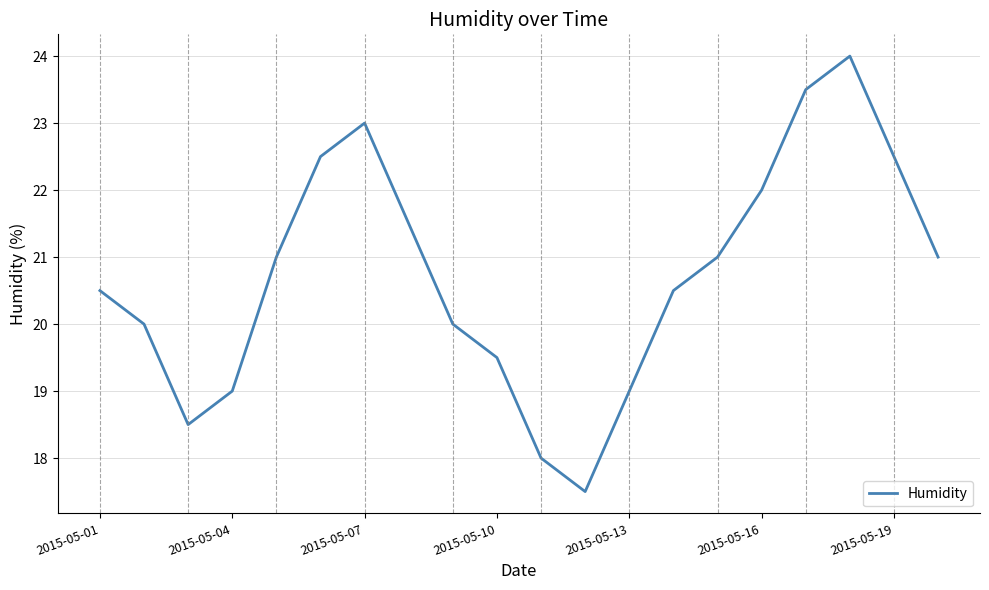

What is the maximum value shown in the chart?

24.0